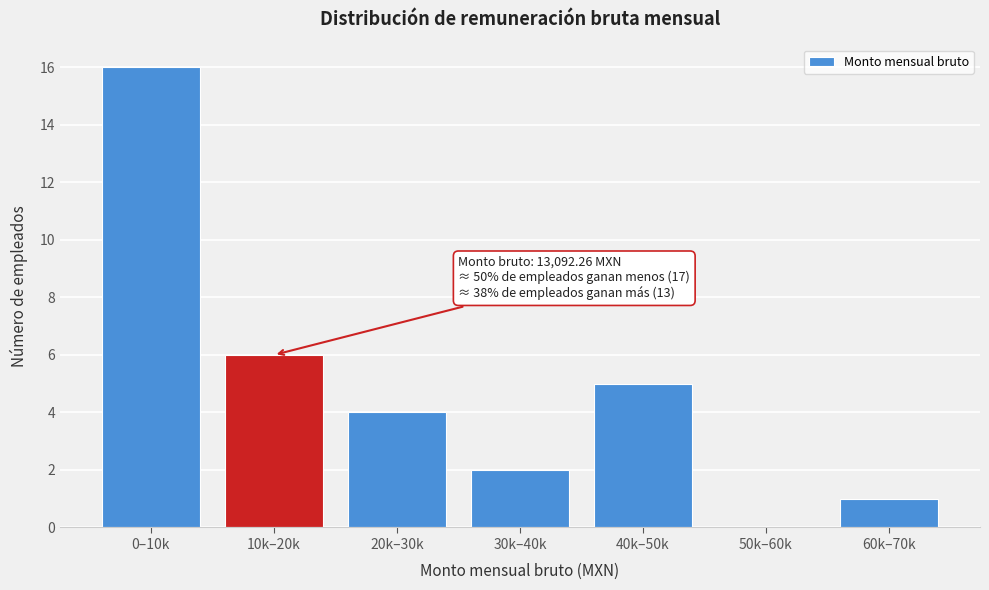

Reading left to right, transcribe all the data shown in this chart.

0–10k=16	10k–20k=6	20k–30k=4	30k–40k=2	40k–50k=5	50k–60k=0	60k–70k=1